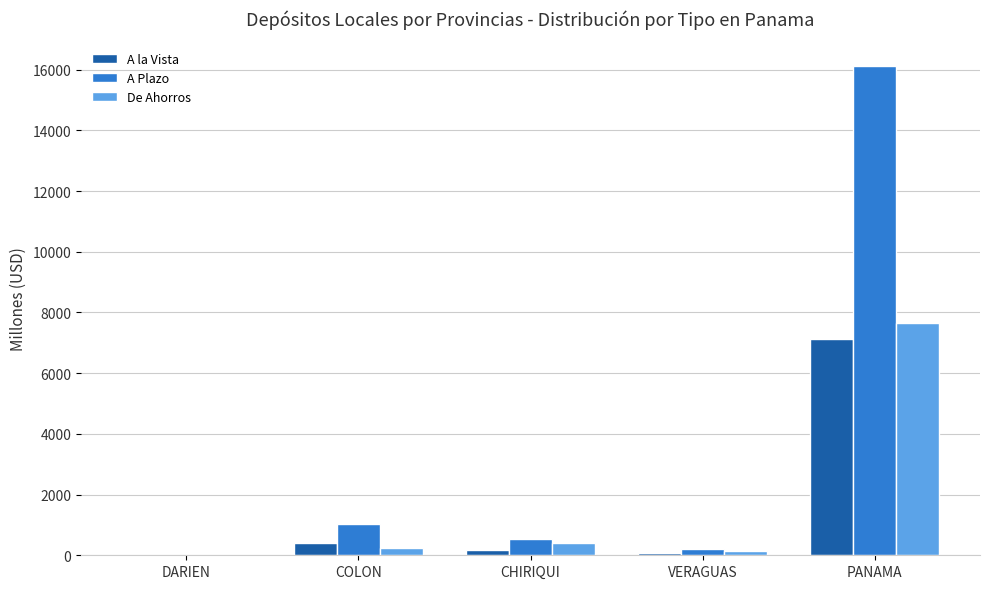

What is the greatest value displayed?

16125.8